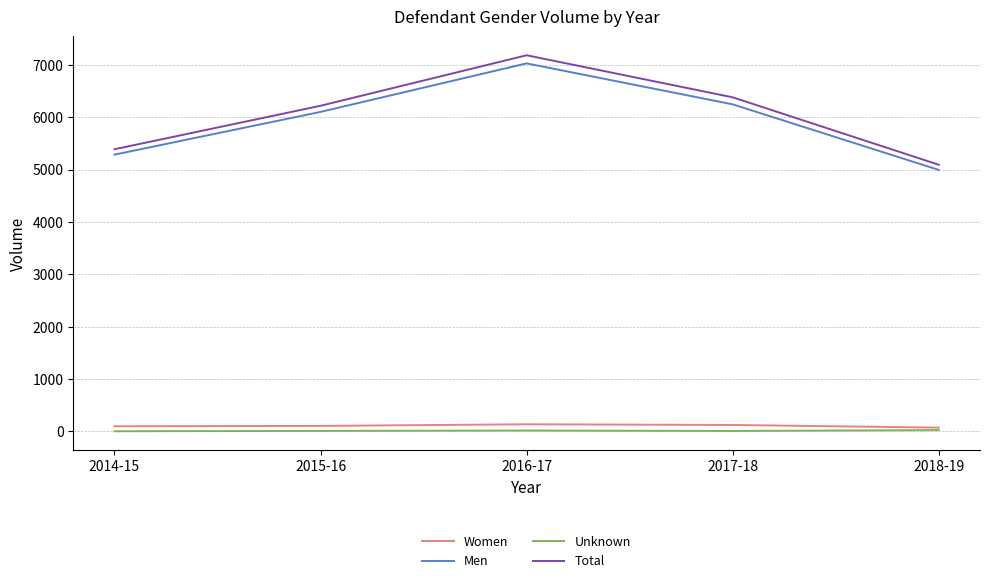

At which category is the sum across all series the highest?

2016-17